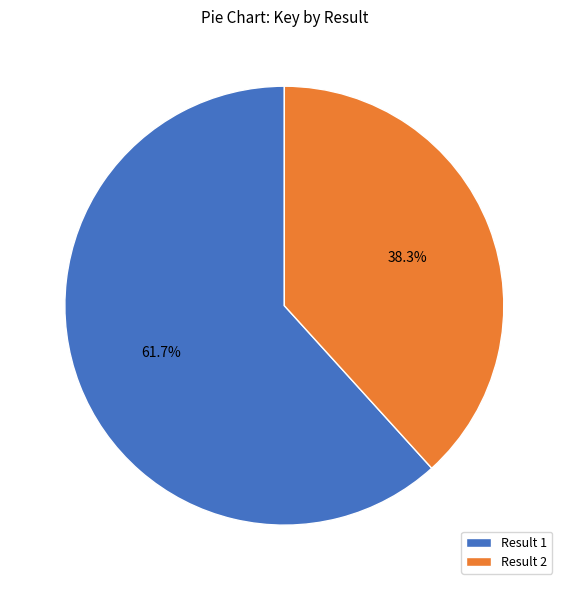

To the nearest percent, what is the difference between the largest and smallest slice percentages?

23%